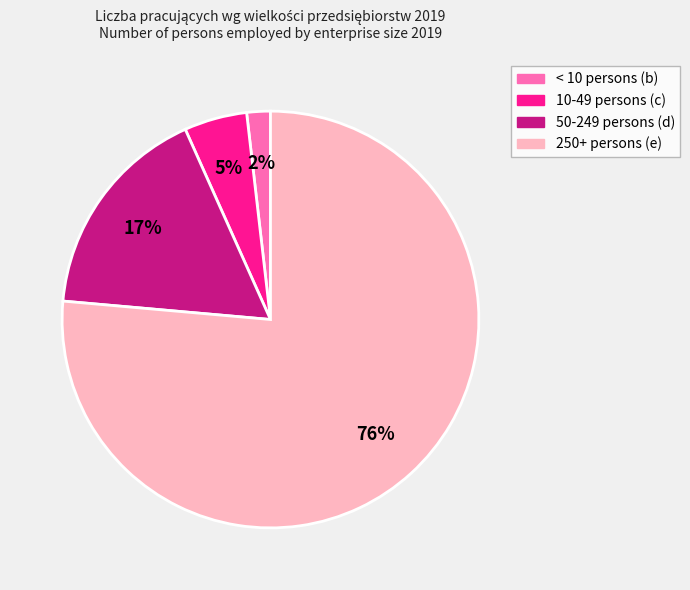

Combined, do 250+ persons (e) and < 10 persons (b) account for over 50%?

Yes